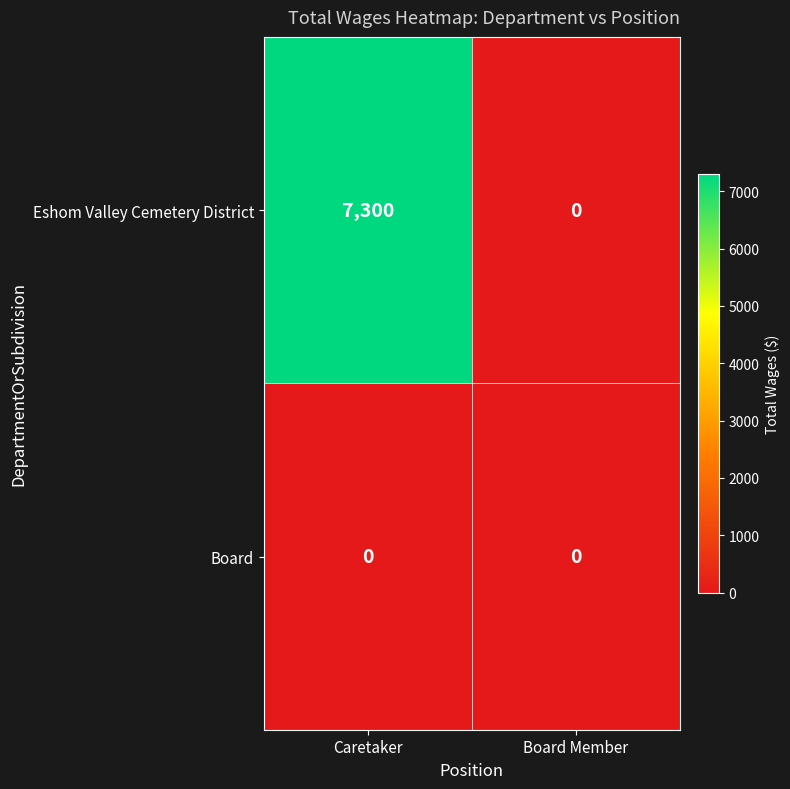

What is the maximum value for Eshom Valley Cemetery District?

7300